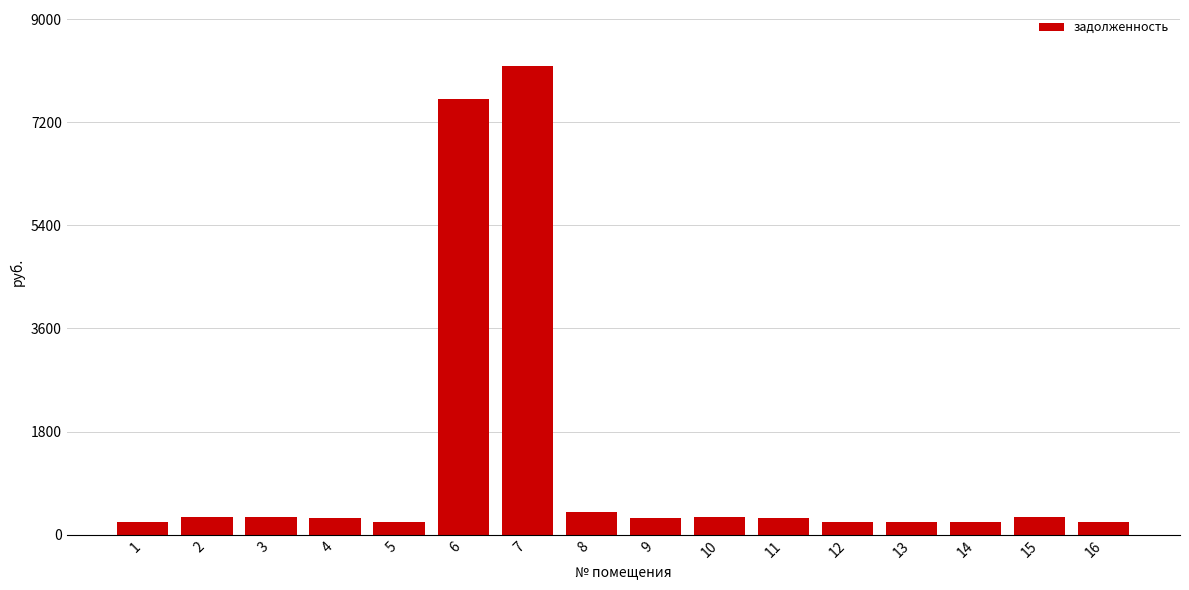

The value at 6 is 7597.1. True or false?

True